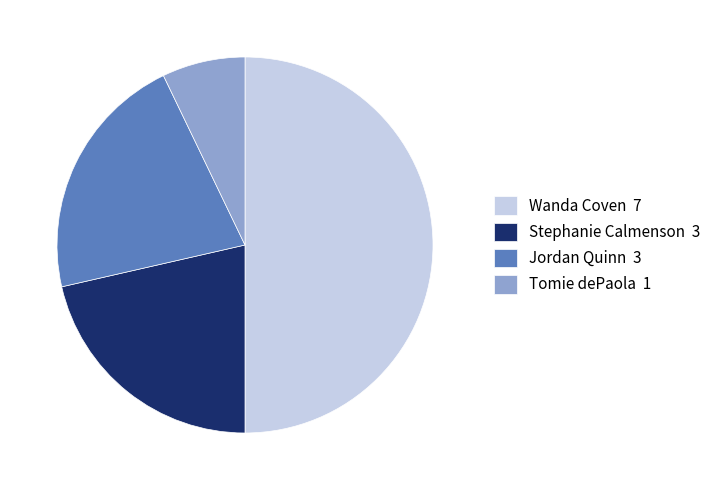

Does Tomie dePaola 1 account for over 50% of the chart?

No